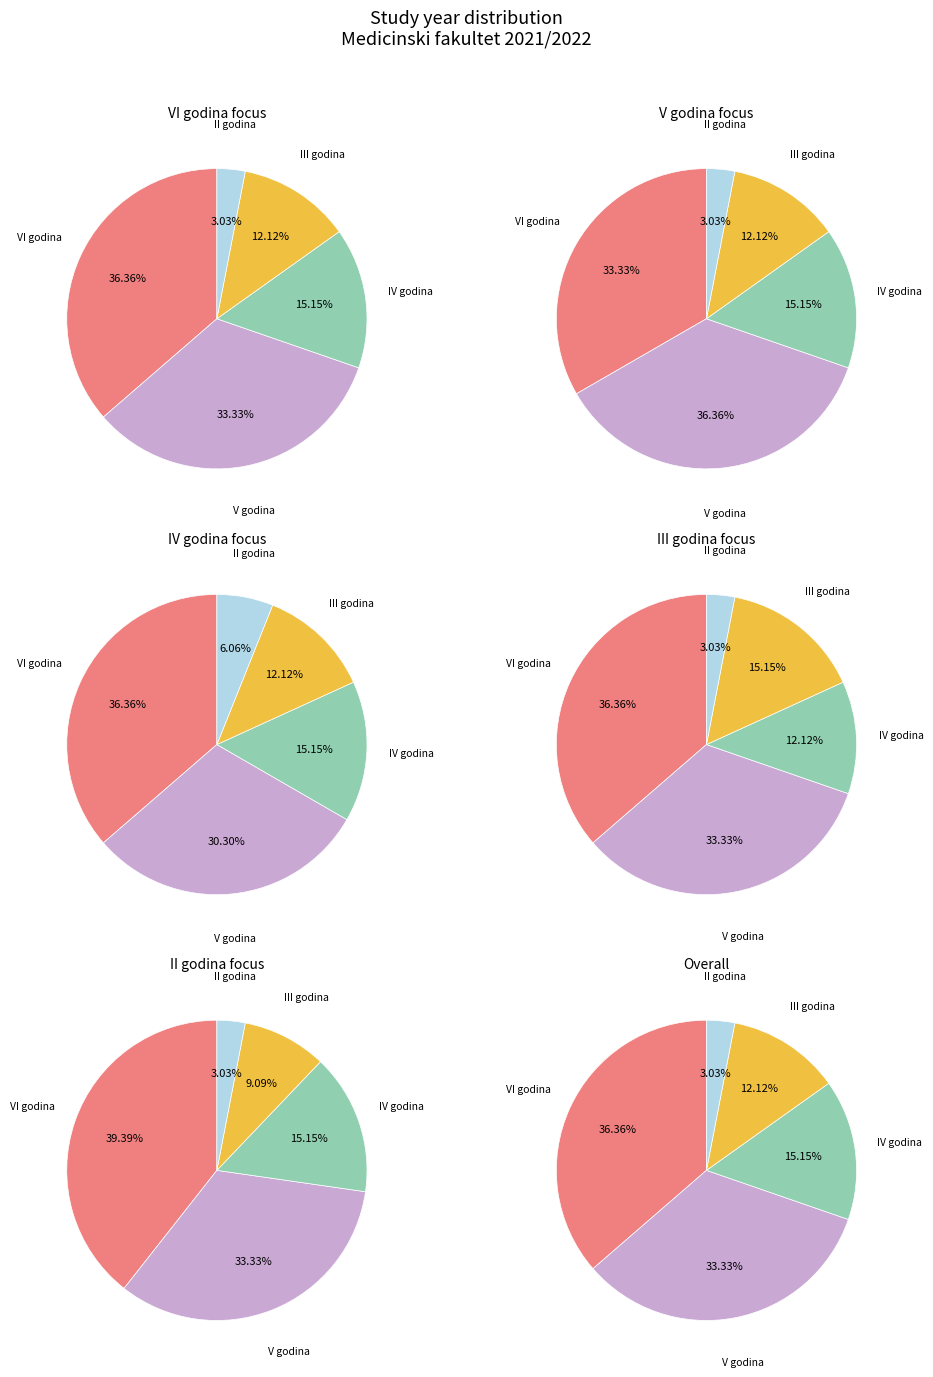

Do II godina and VI godina together represent more than half of the pie?

No